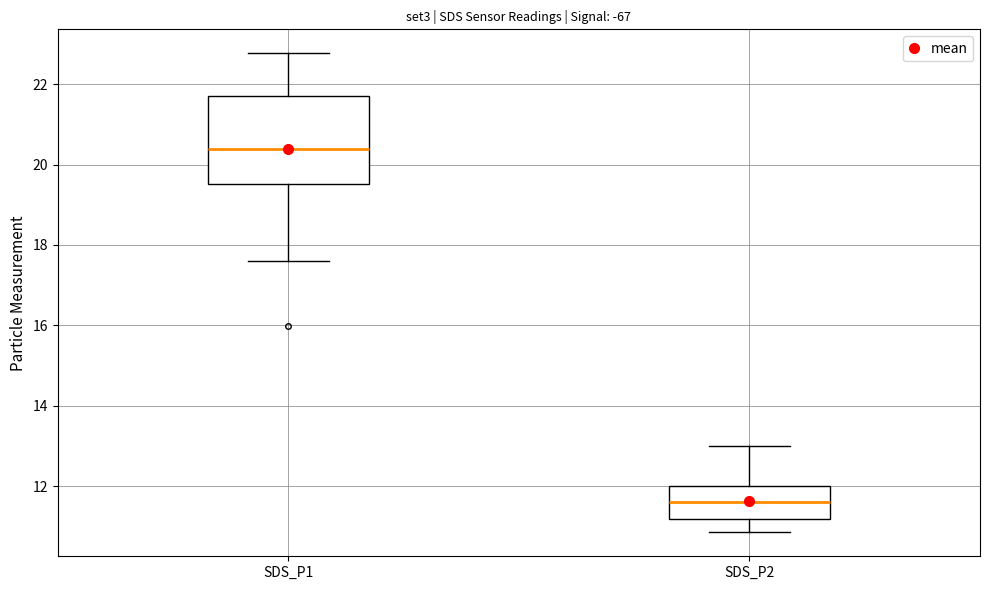

Which box is the tallest, from its lower edge to its upper edge?

SDS_P1